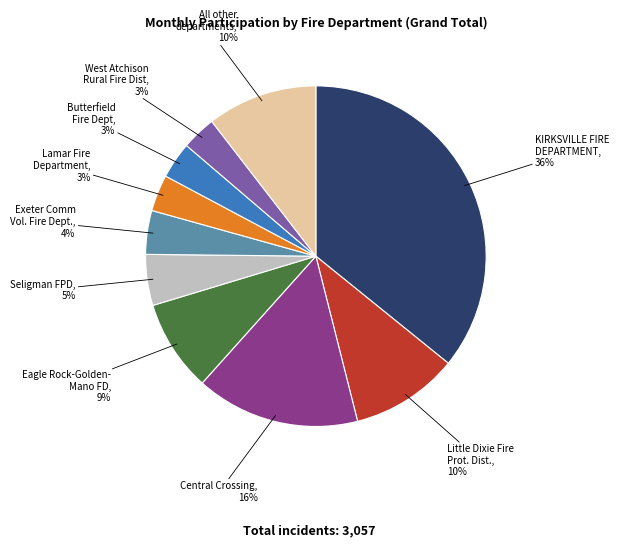

How many slices are in this pie chart?

10